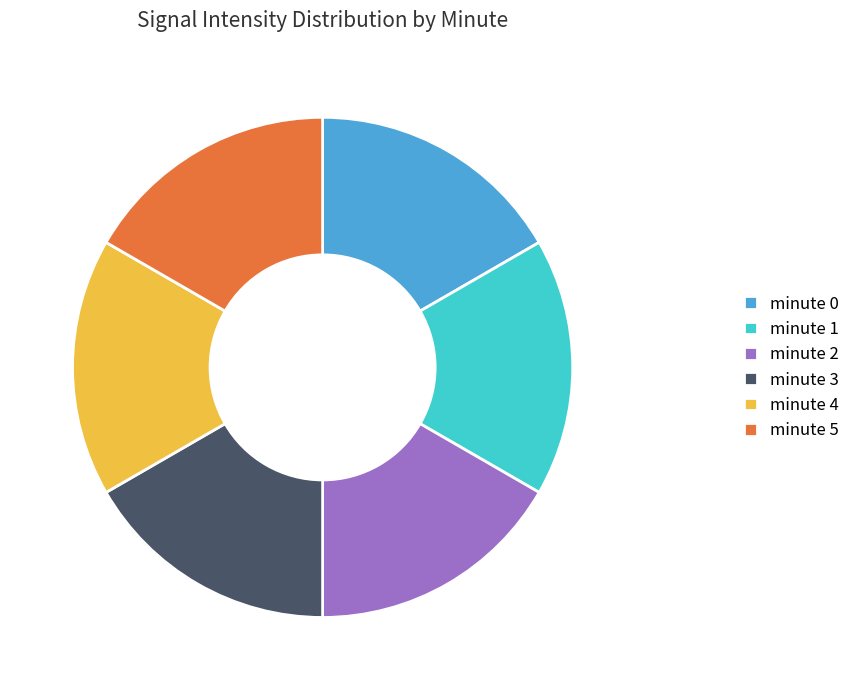

How many slices are in this pie chart?

6